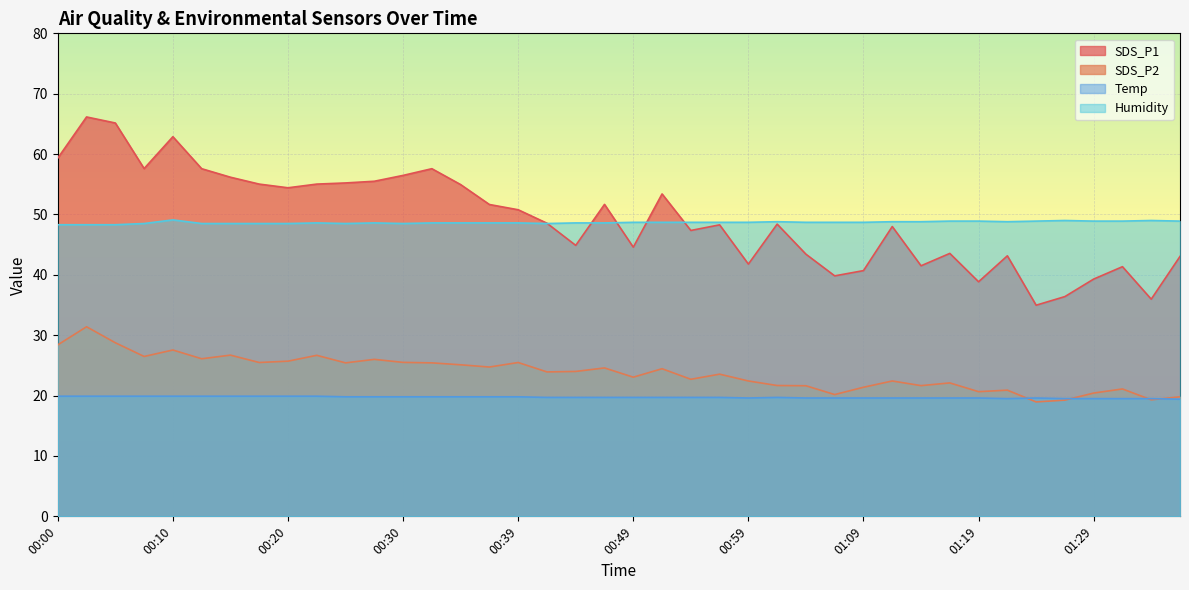

At which label is SDS_P1 closest to 50?

00:39